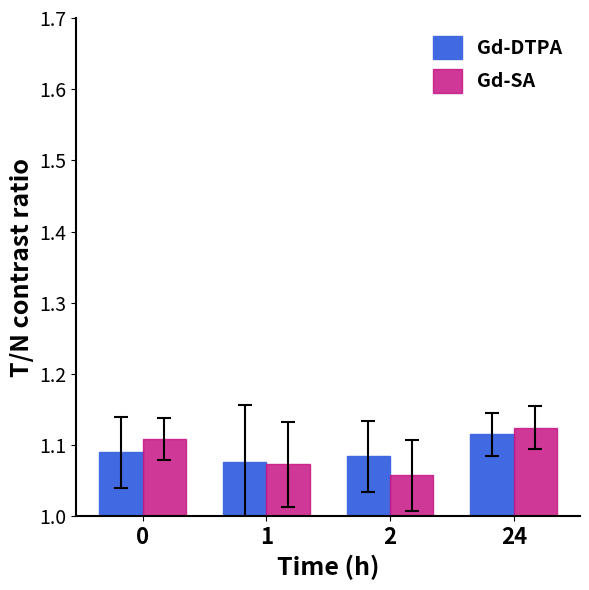

What are all the series names shown in the legend?

Gd-DTPA, Gd-SA